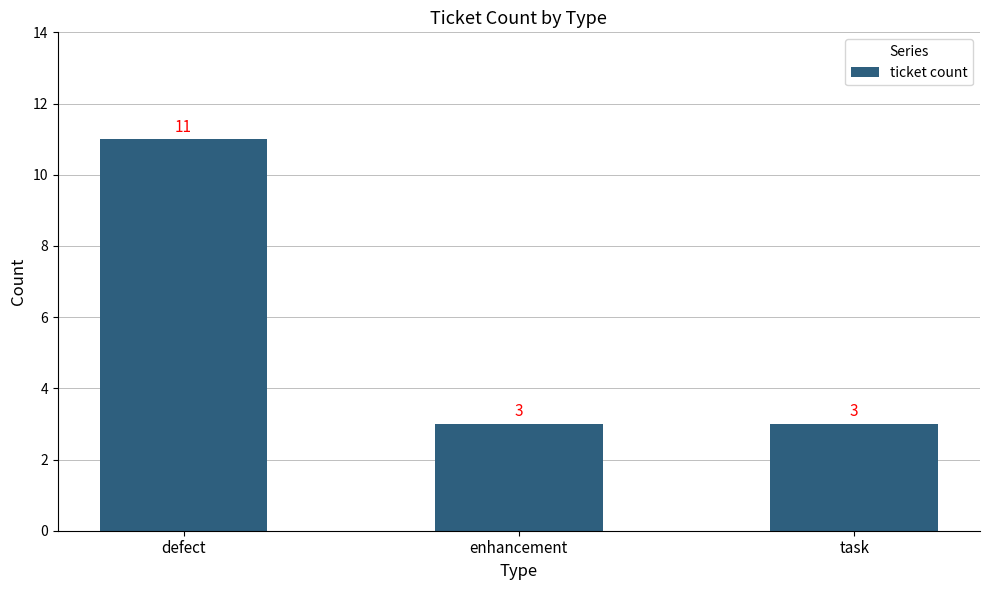

Count the values in the range 3 to 11.

3